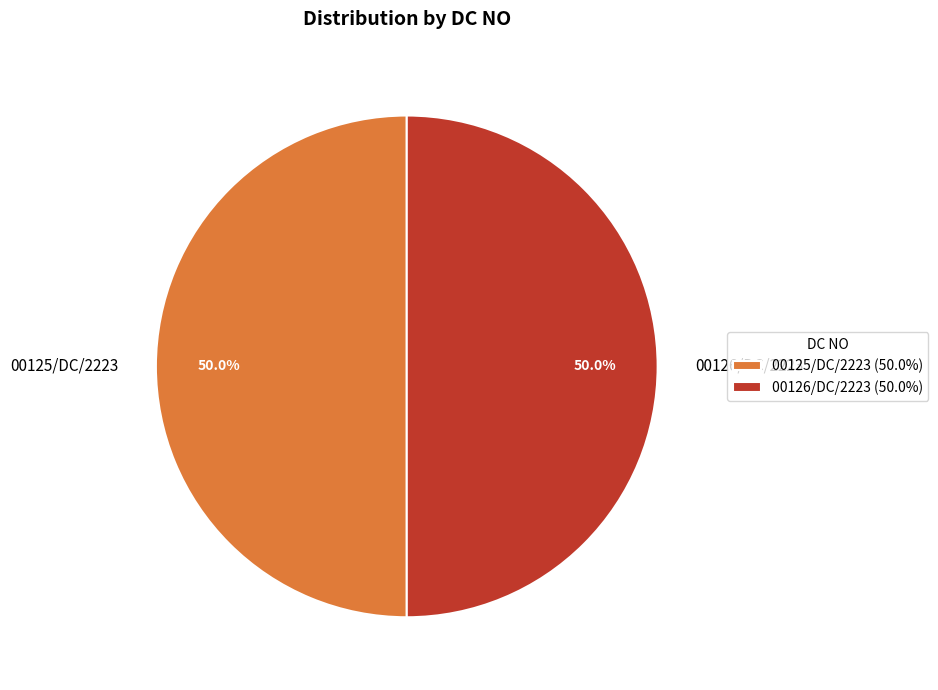

What is the ratio of the value at 00125/DC/2223 to the value at 00126/DC/2223?

1.0